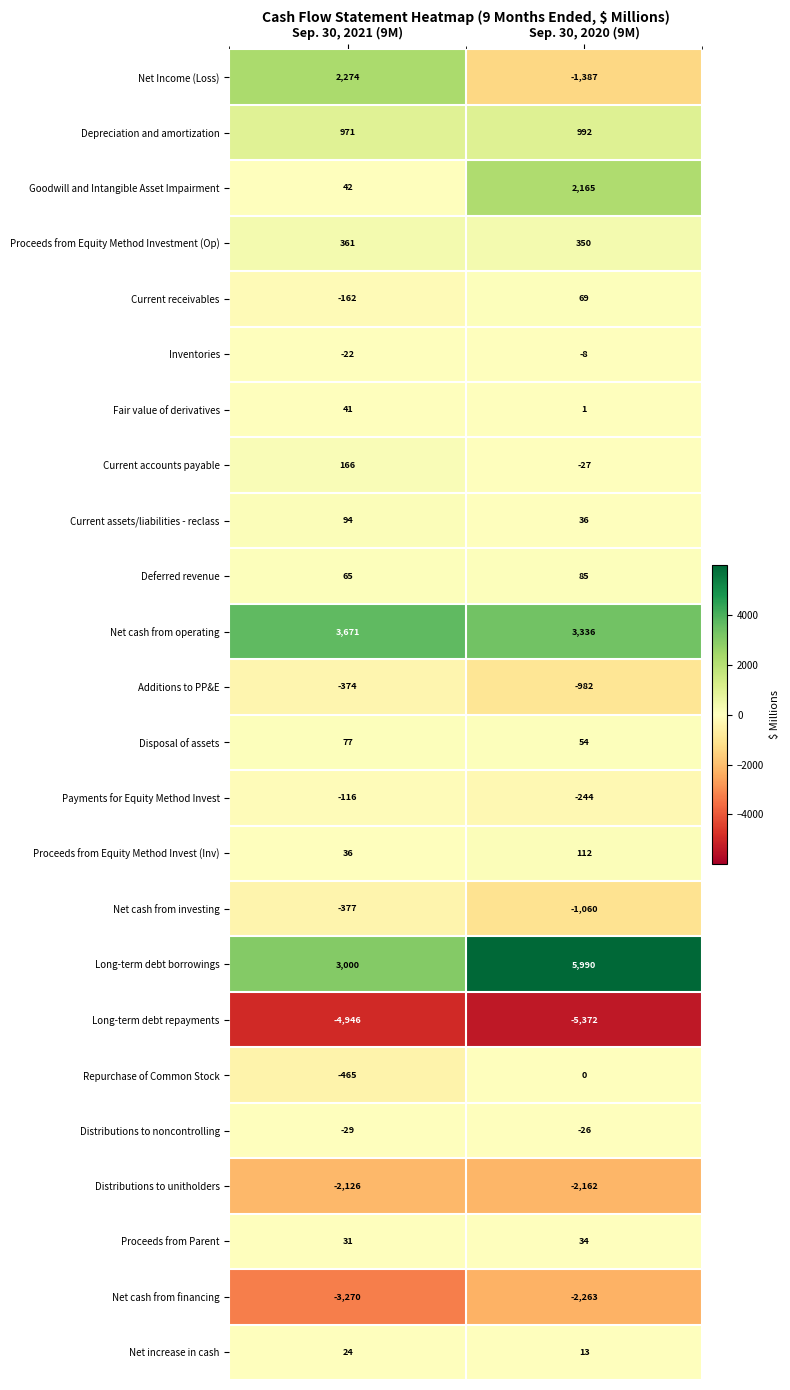

Which series has the largest total across all categories?

Long-term debt borrowings